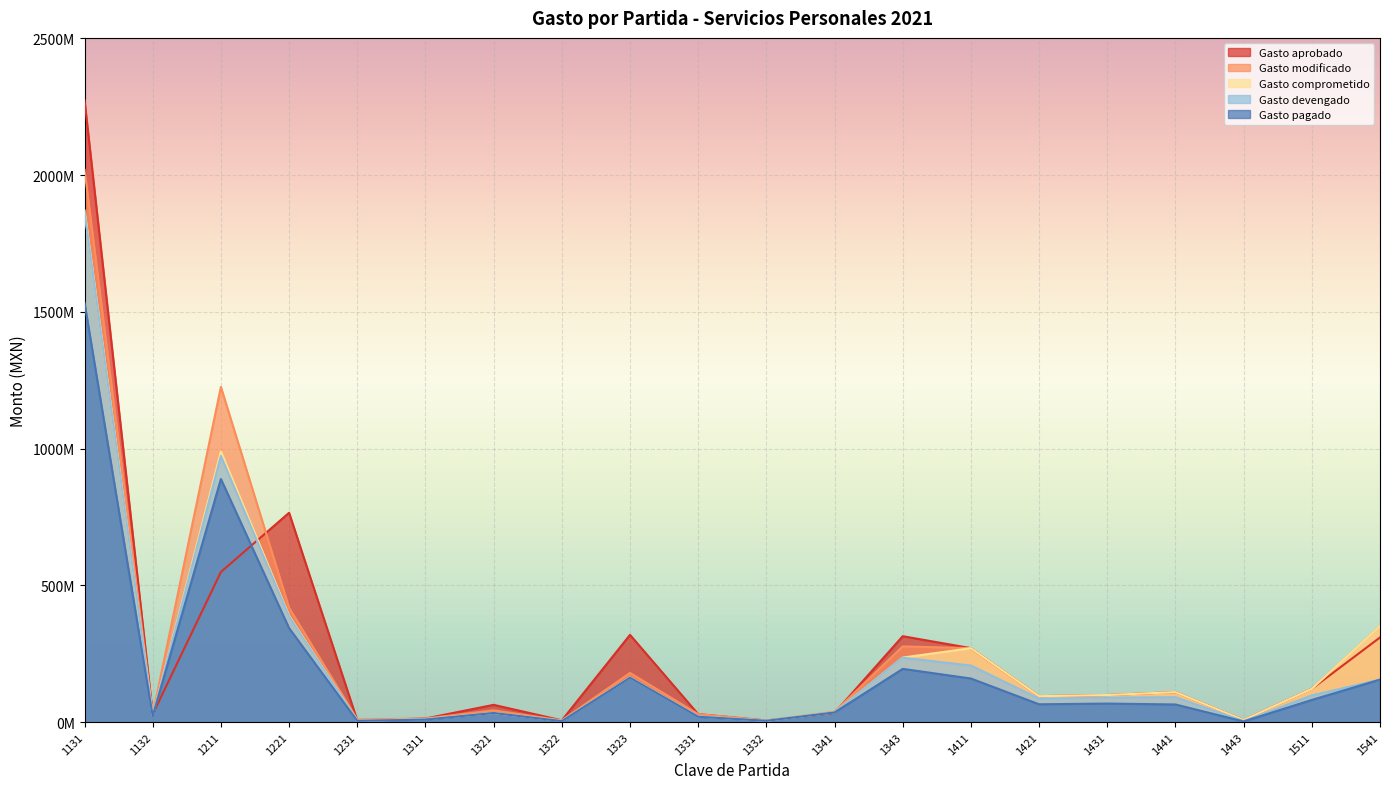

What is the difference between the highest and lowest values at 1131?

740653050.3